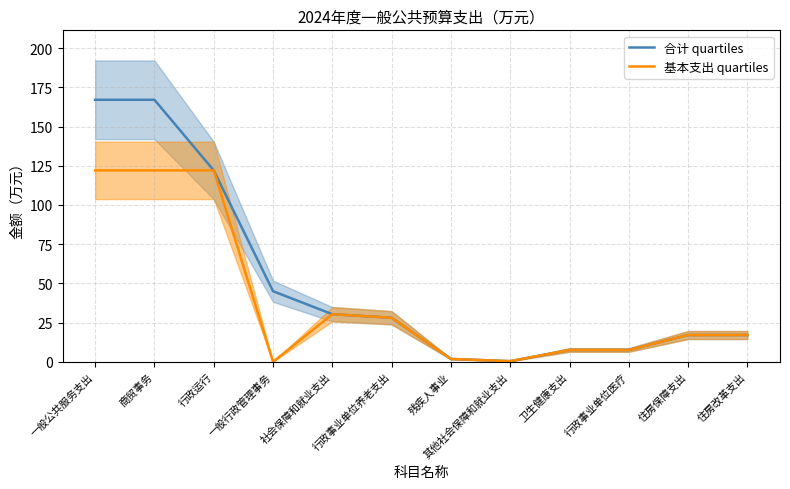

Where is the first local maximum for 基本支出 quartiles?

社会保障和就业支出